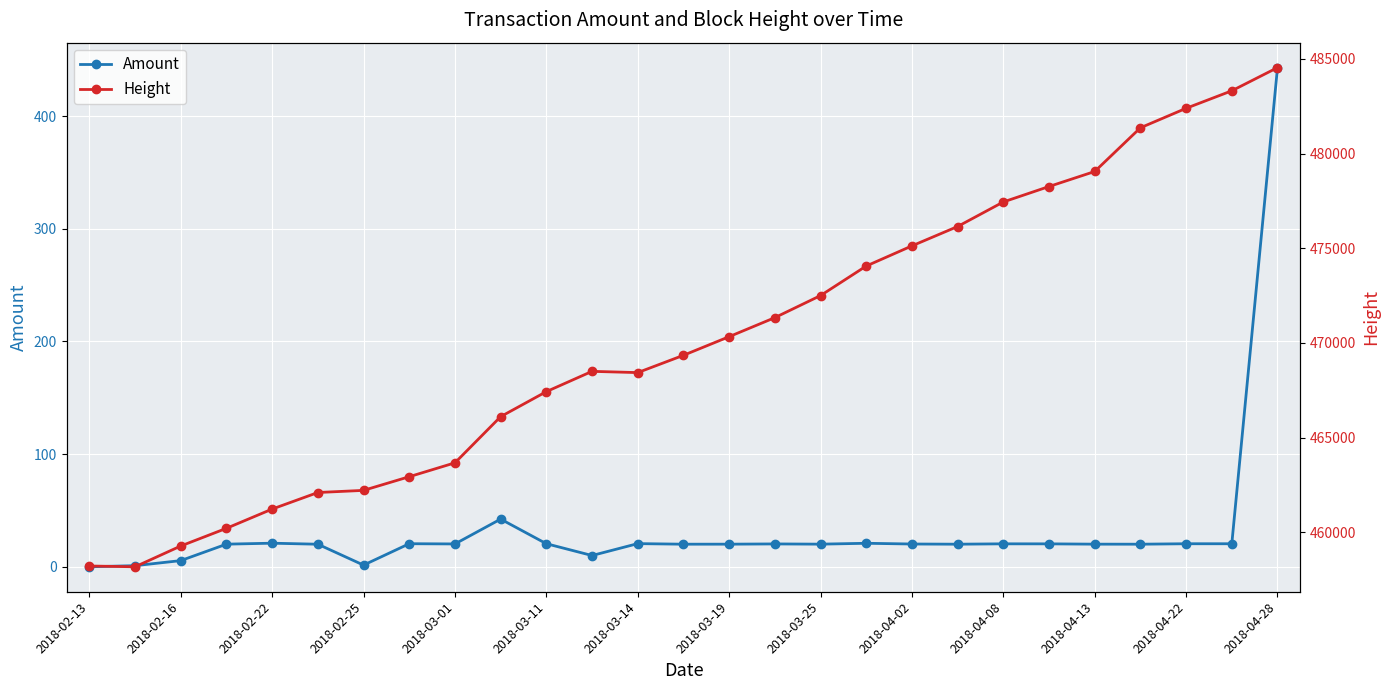

What is the maximum value for Height?

484540.0